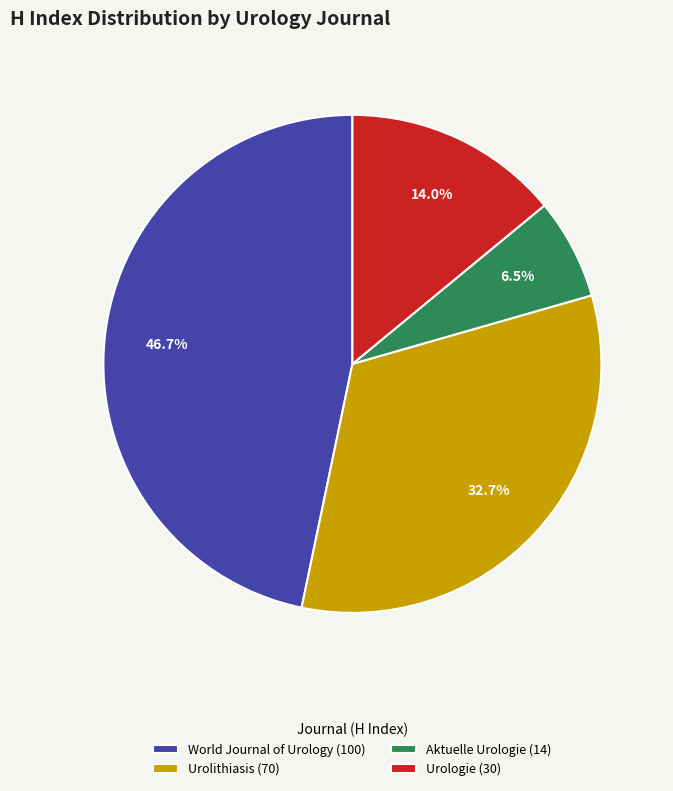

Count the number of slices in the pie.

4